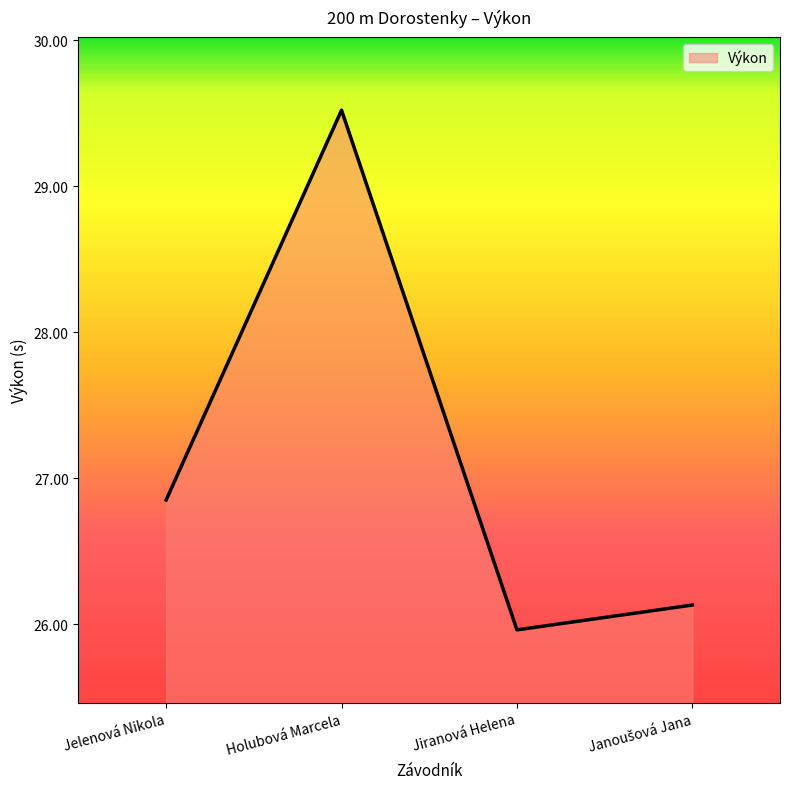

What position from the right is Holubová Marcela?

3